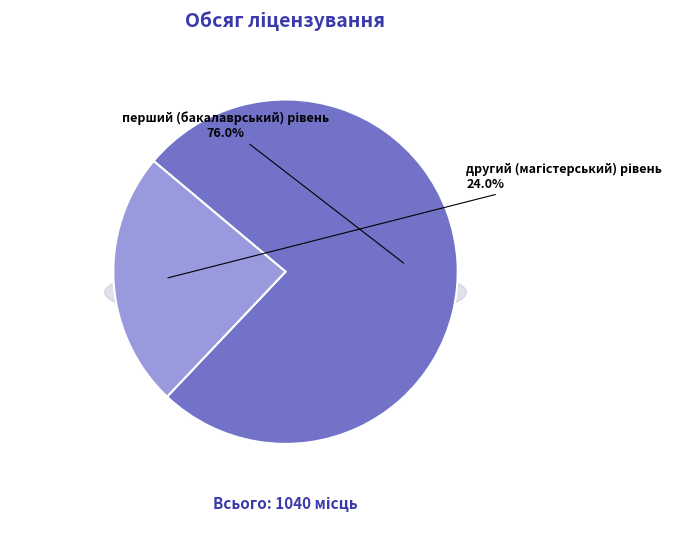

Which category has the smallest portion of the pie?

другий (магістерський) рівень